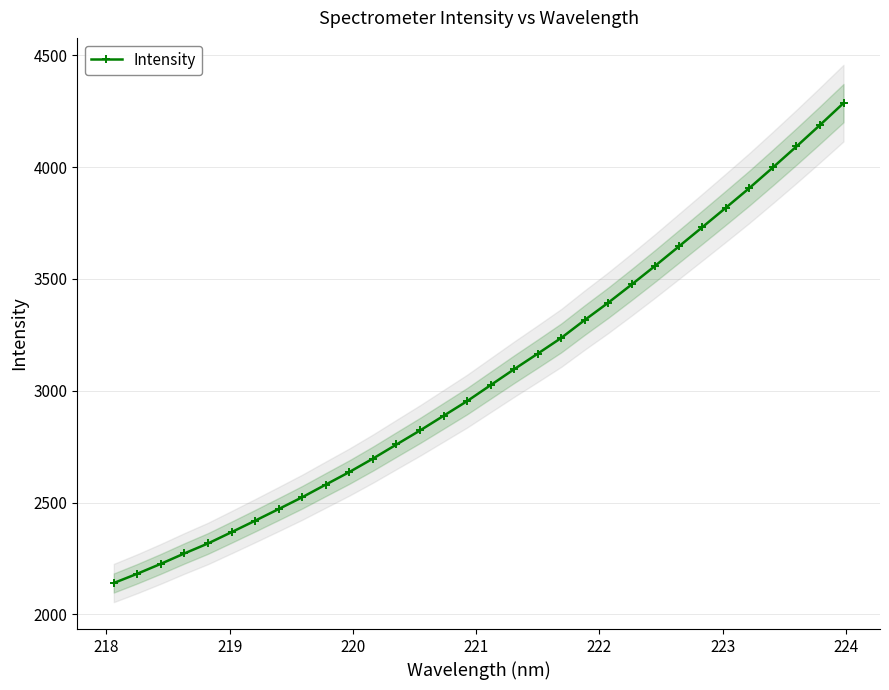

What is the difference between the maximum and minimum values?

2146.1